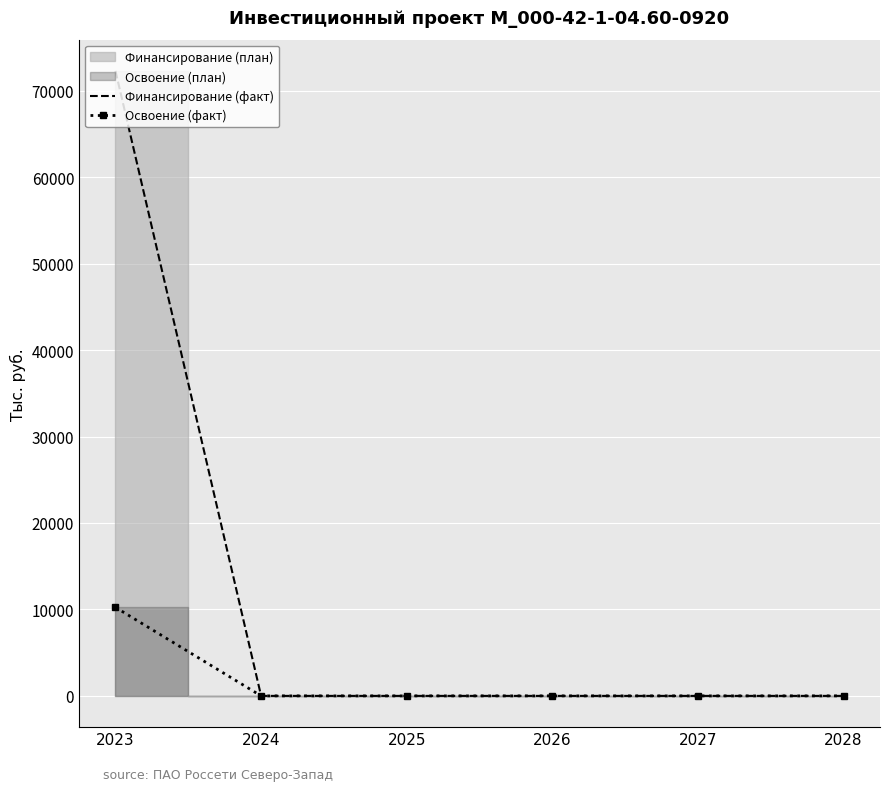

True or false: Финансирование (факт) has a value of 0 at 2024.

True